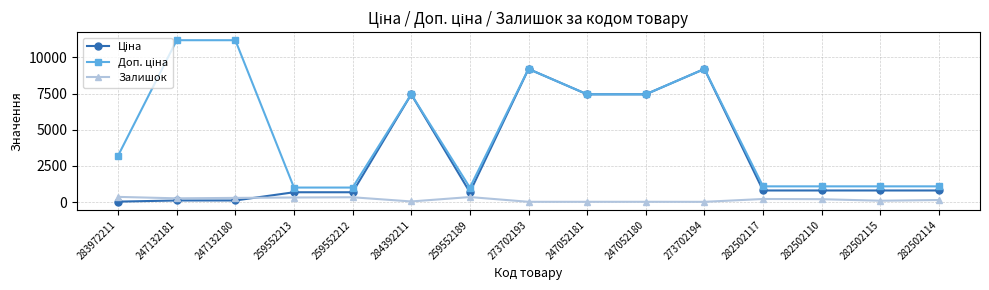

True or false: Залишок has more than 2 interior local peaks.

True